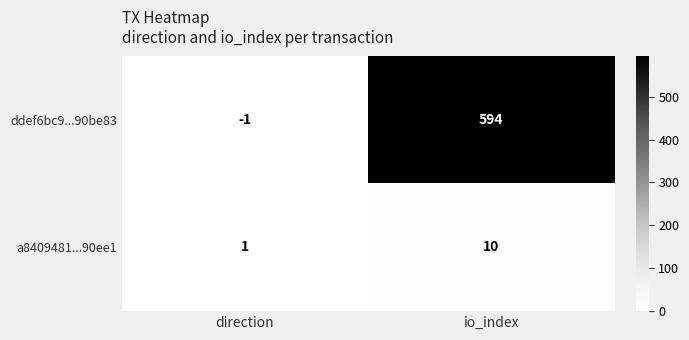

What is the approximate value of ddef6bc9...90be83 at io_index?

594